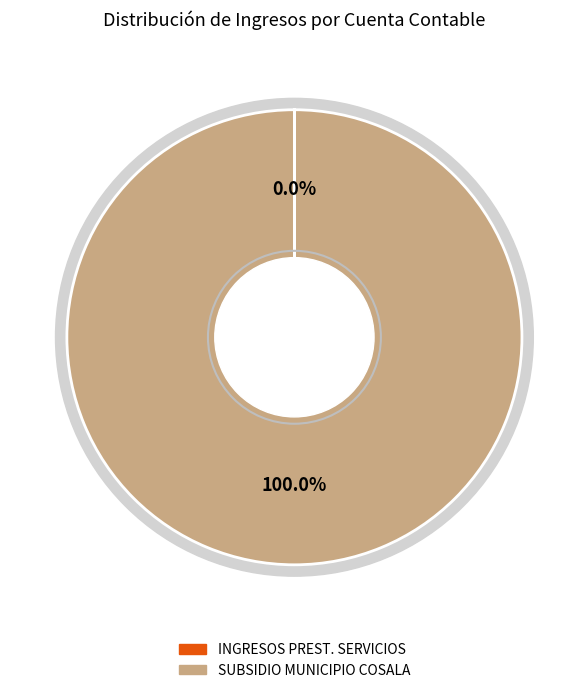

Do INGRESOS POR PRESTACIONES DE SERVICIOS and SUBSIDIO MUNICIPIO DE COSALA together represent more than half of the pie?

Yes